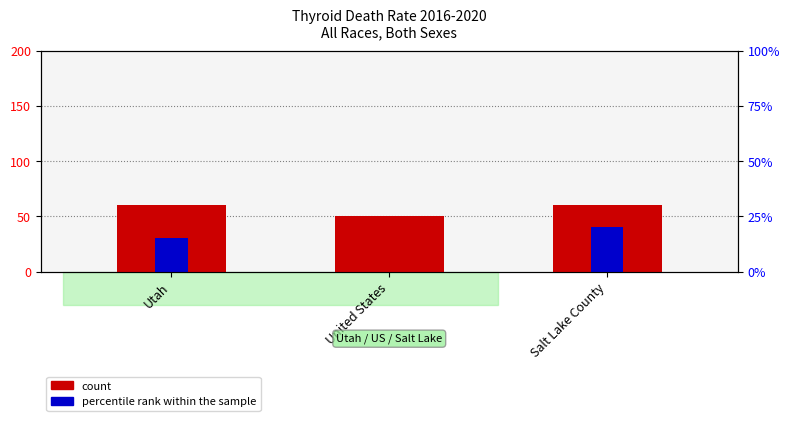

Reading left to right, extract all data points from this chart.

count: 60.0	50.0	60.0
percentile rank within the sample: 30.0	0.0	40.0